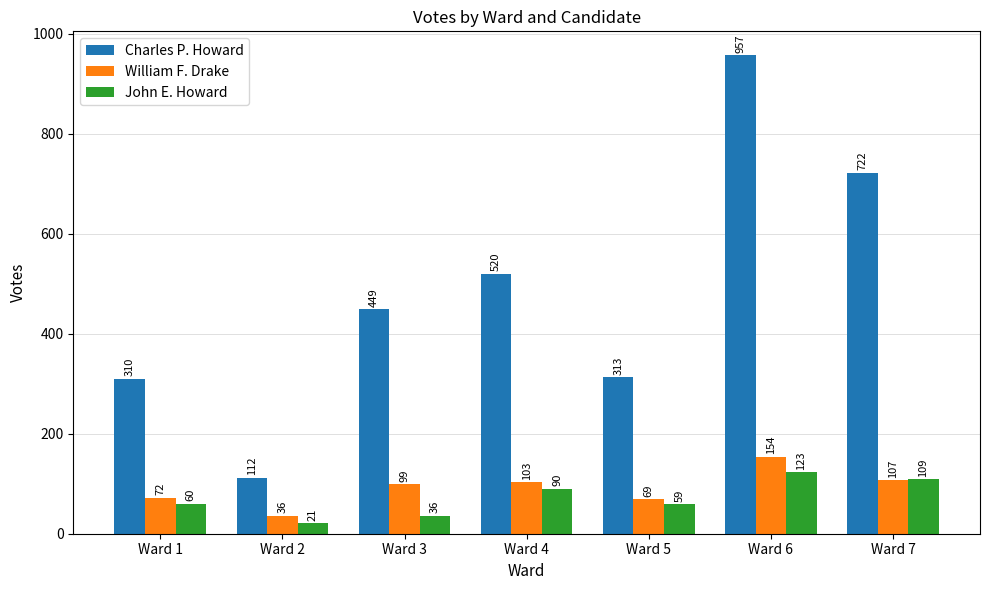

What is the value of the Charles P. Howard bar at the 1st from the left?

310